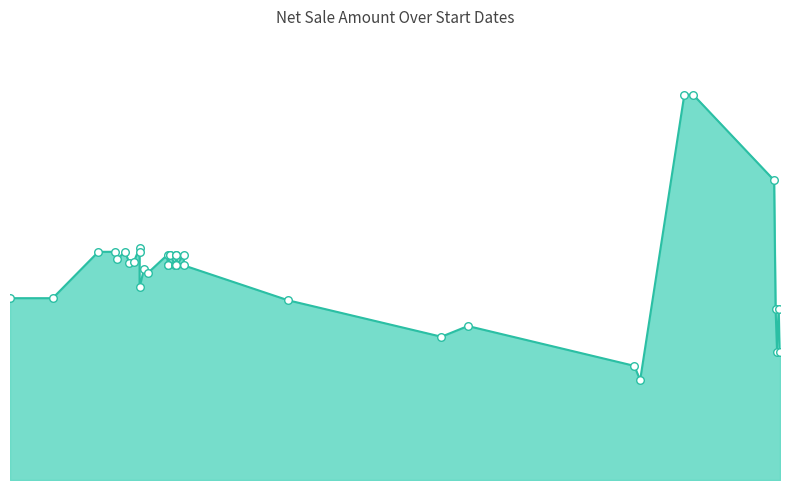

Between 01-06-2023 and 23-12-2023, which is larger?

01-06-2023